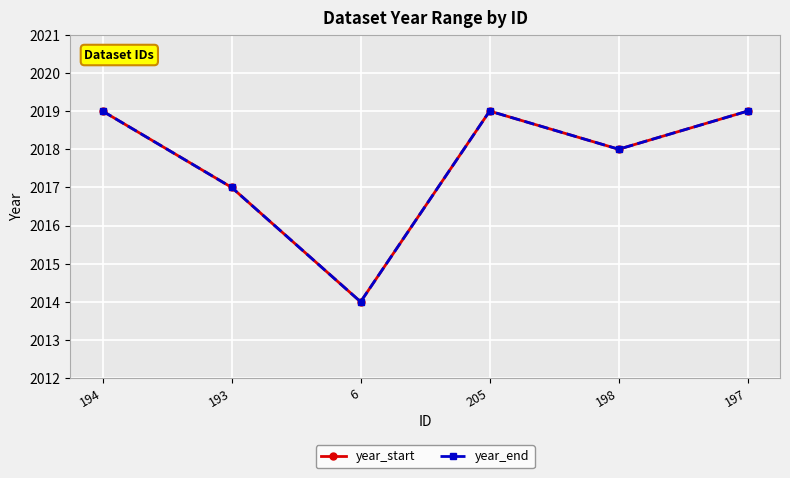

Rank the categories by year_start value from lowest to highest.

6, 193, 198, 194, 205, 197